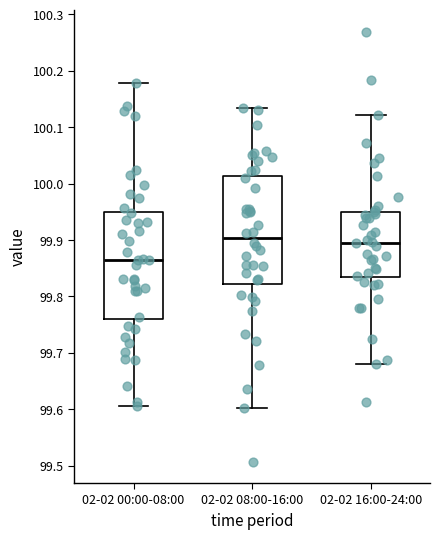

Reading left to right, read every box against the y-axis: the position of its median line, the range the box covers, and the ends of its whiskers. The values are not printed on the chart, so give them approximately, as read against the axis.

02-02 00:00-08:00: median 99.86, box 99.76 to 99.95, whiskers 99.61 to 100.18
02-02 08:00-16:00: median 99.90, box 99.82 to 100.01, whiskers 99.60 to 100.13
02-02 16:00-24:00: median 99.90, box 99.83 to 99.95, whiskers 99.68 to 100.12